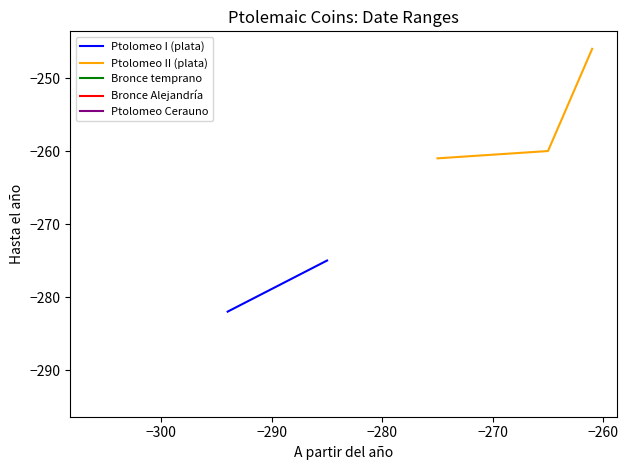

What is the maximum value for Ptolomeo II (plata)?

-246